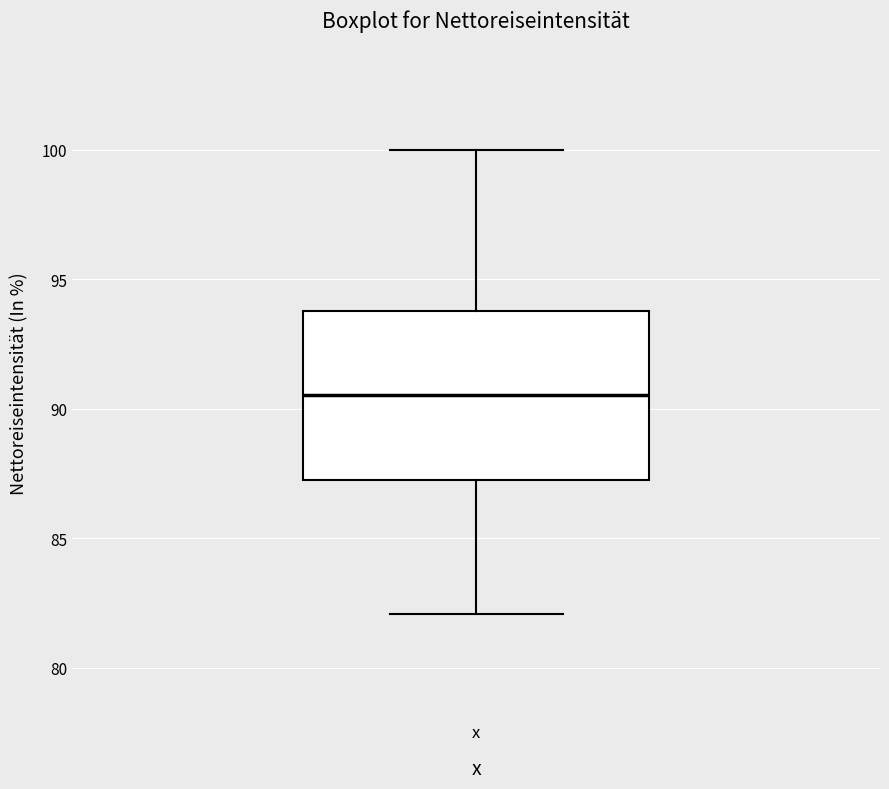

Transcribe this box plot: give where the median line is, the range the box spans, and where the two whiskers end, as read against the y-axis. The values are not printed on the chart, so give them approximately, as read against the axis.

median 90.5, box 87.0 to 94.0, whiskers 82.0 to 100.0